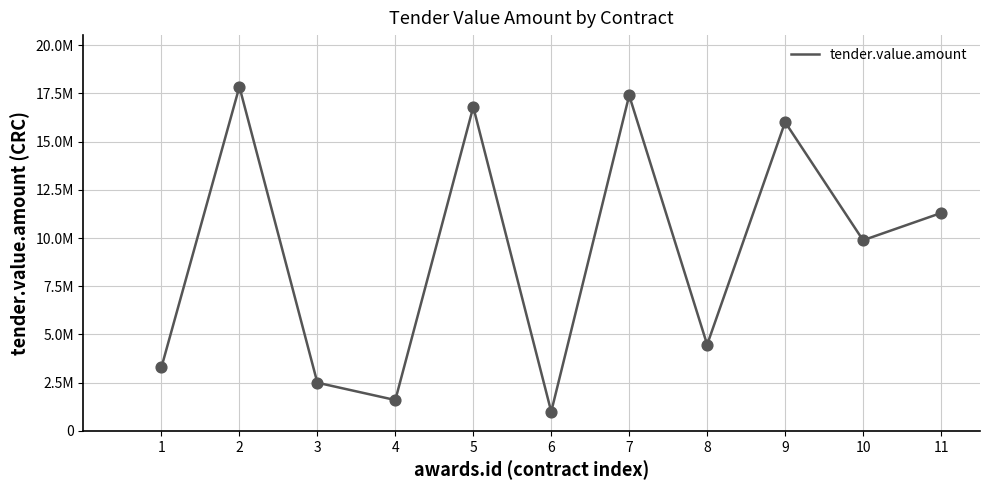

Between 9 and 1, which is larger?

9